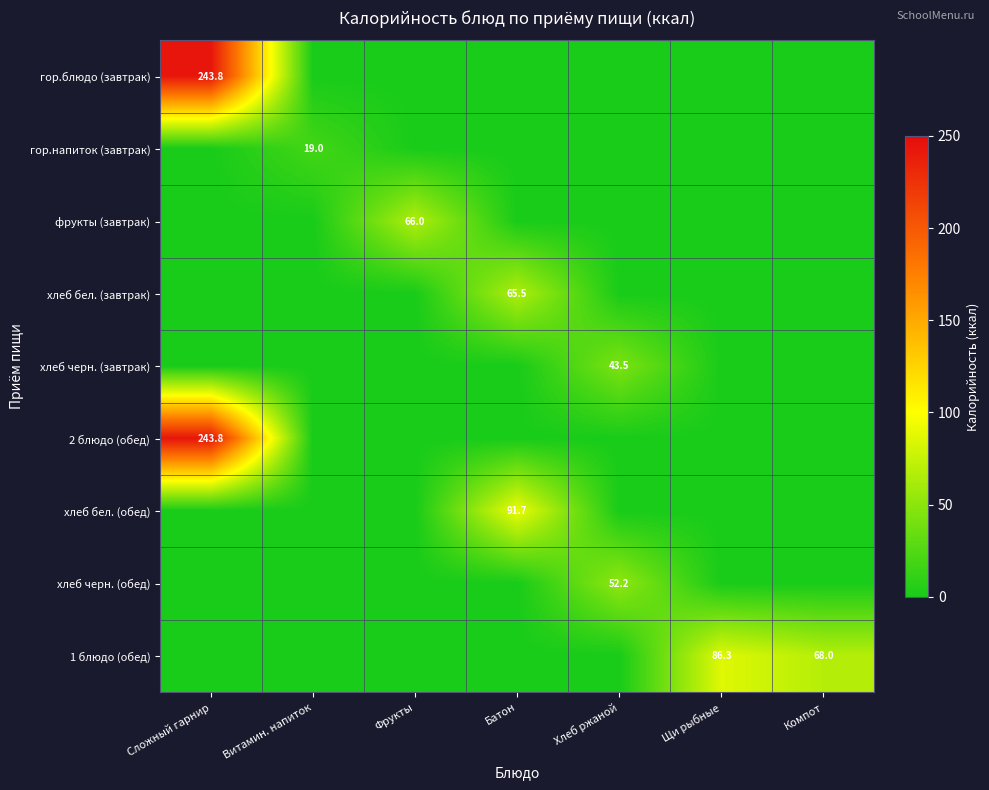

At which category is the sum across all series the highest?

Сложный гарнир